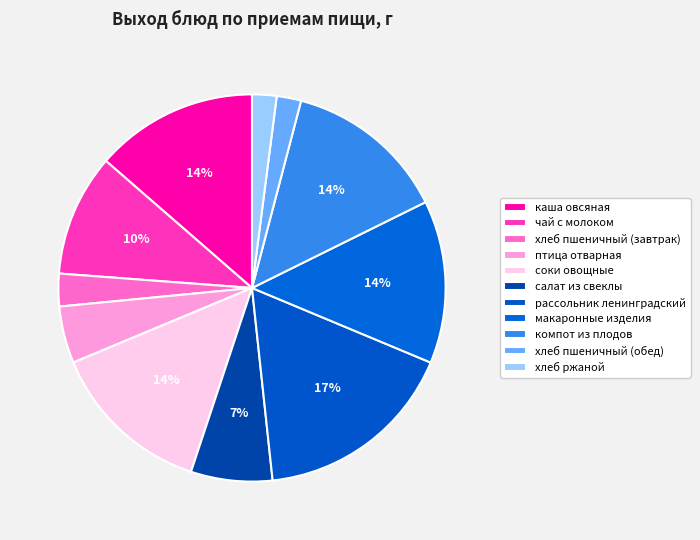

How many segments does this pie chart have?

11